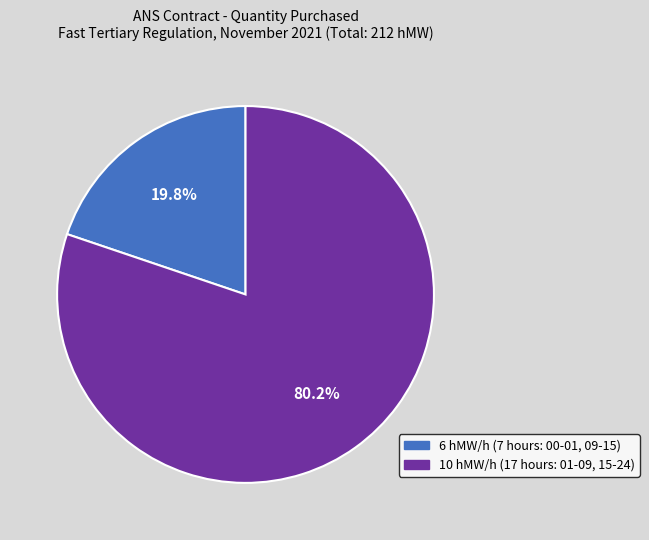

Is there a majority slice in this chart?

Yes